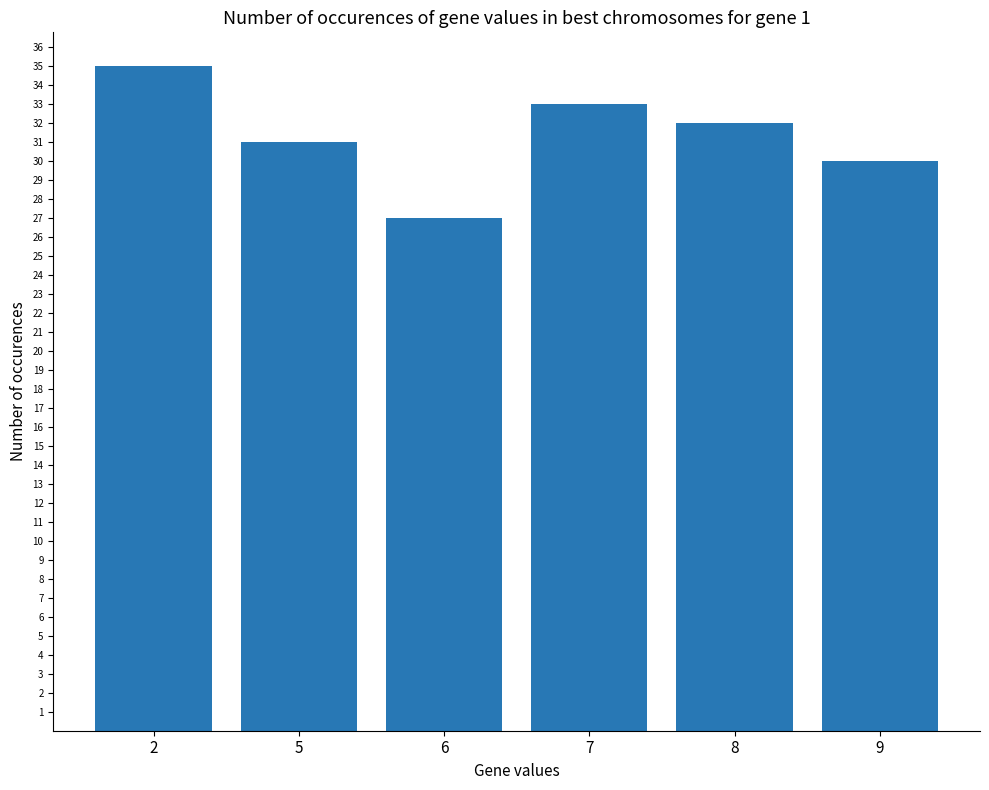

Which has a higher value, 6 or 8?

8